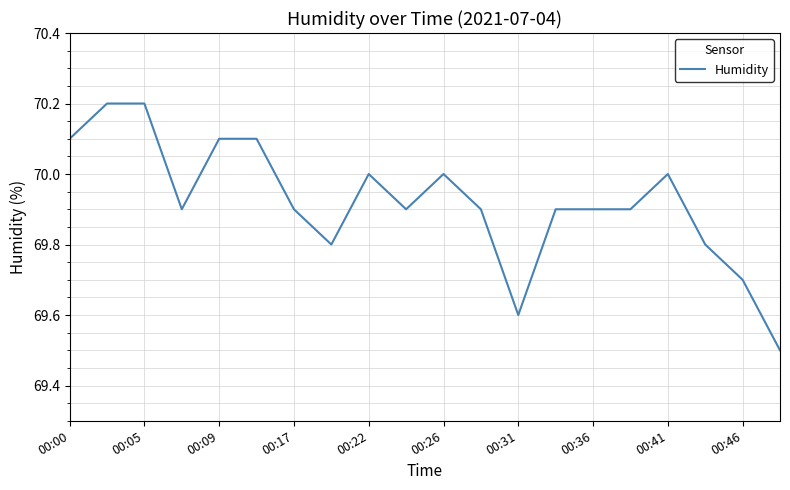

Reading left to right, extract all data points from this chart.

70.1	70.2	70.2	69.9	70.1	70.1	69.9	69.8	70.0	69.9	70.0	69.9	69.6	69.9	69.9	69.9	70.0	69.8	69.7	69.5